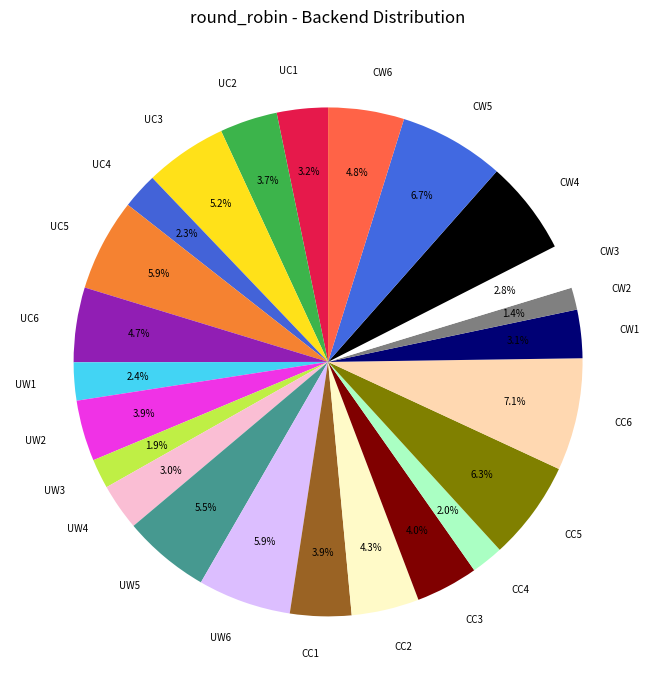

Is there any slice that represents more than half of the pie?

No